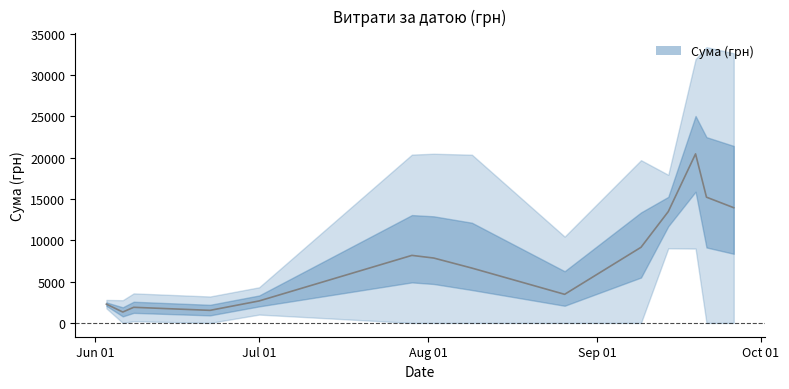

List the labels in order of value, smallest first.

8, 16, 5, 13, 10, 18, 35, 4, 7, 12, 15, 27, 23, 26, 28, 6, 14, 38, 36, 34, 32, 33, 2, 9, 17, 31, 21, 24, 39, 22, 25, 37, 29, 1, 11, 19, 0, 30, 20, 3